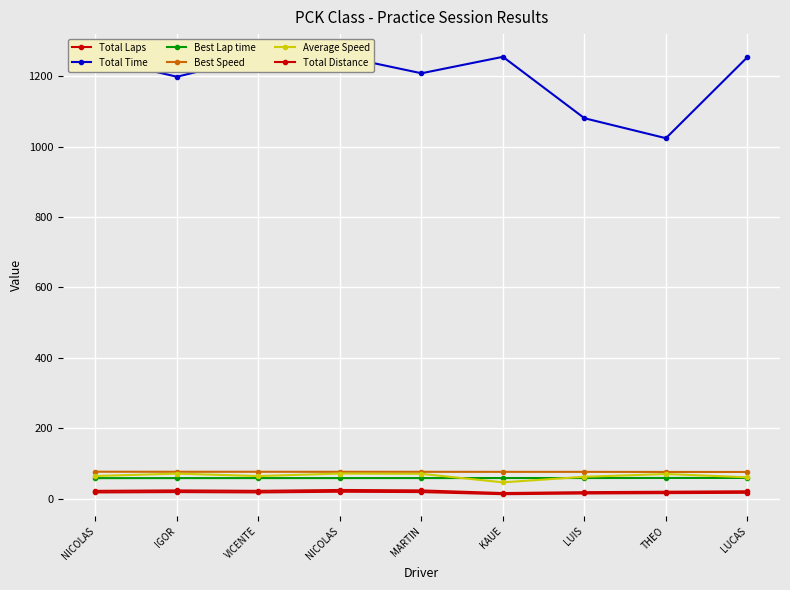

Reading right to left, what are all the values shown in this chart?

Total Laps: LUCAS=17.0	THEO=16.0	LUIS=15.0	KAUE=13.0	MARTIN=19.0	NICOLAS=20.0	VICENTE=18.0	IGOR=19.0	NICOLAS=18.0
Total Time: LUCAS=1253.9	THEO=1023.8	LUIS=1080.5	KAUE=1254.9	MARTIN=1208.2	NICOLAS=1257.1	VICENTE=1255.2	IGOR=1198.3	NICOLAS=1251.8
Best Lap time: LUCAS=59.1	THEO=59.1	LUIS=58.9	KAUE=58.9	MARTIN=58.8	NICOLAS=58.7	VICENTE=58.7	IGOR=58.7	NICOLAS=58.6
Best Speed: LUCAS=76.1	THEO=76.2	LUIS=76.4	KAUE=76.4	MARTIN=76.6	NICOLAS=76.6	VICENTE=76.6	IGOR=76.7	NICOLAS=76.8
Average Speed: LUCAS=61.0	THEO=70.3	LUIS=62.5	KAUE=46.6	MARTIN=70.8	NICOLAS=71.6	VICENTE=64.5	IGOR=71.4	NICOLAS=64.7
Total Distance: LUCAS=21.2	THEO=20.0	LUIS=18.8	KAUE=16.2	MARTIN=23.8	NICOLAS=25.0	VICENTE=22.5	IGOR=23.8	NICOLAS=22.5